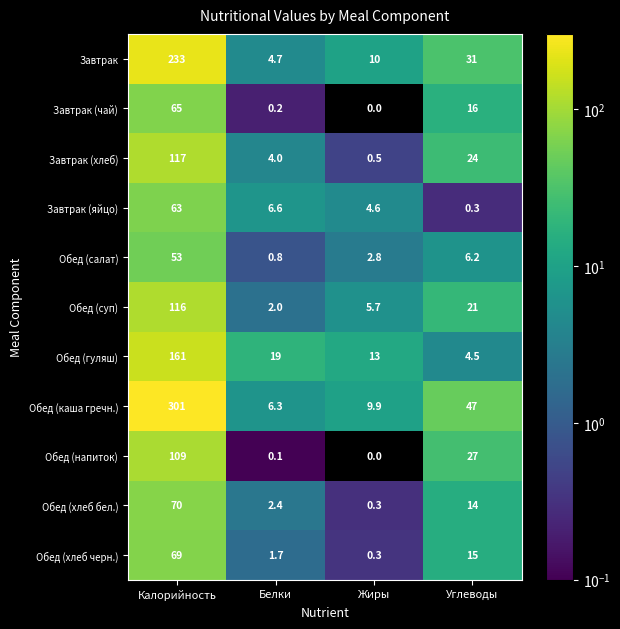

How many data points does each series have?

4